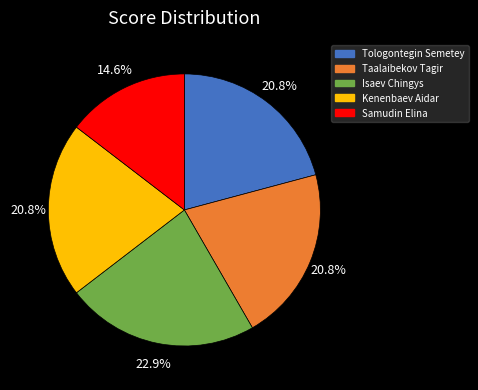

The Tologontegin Semetey slice represents 30% of the pie. True or false?

False